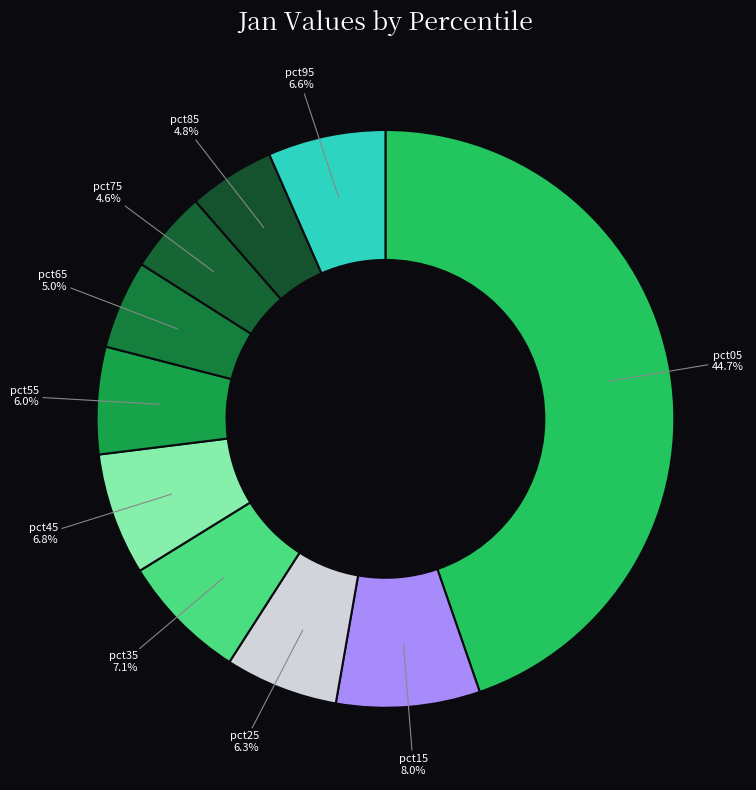

True or false: pct05 accounts for 58% of the total.

False